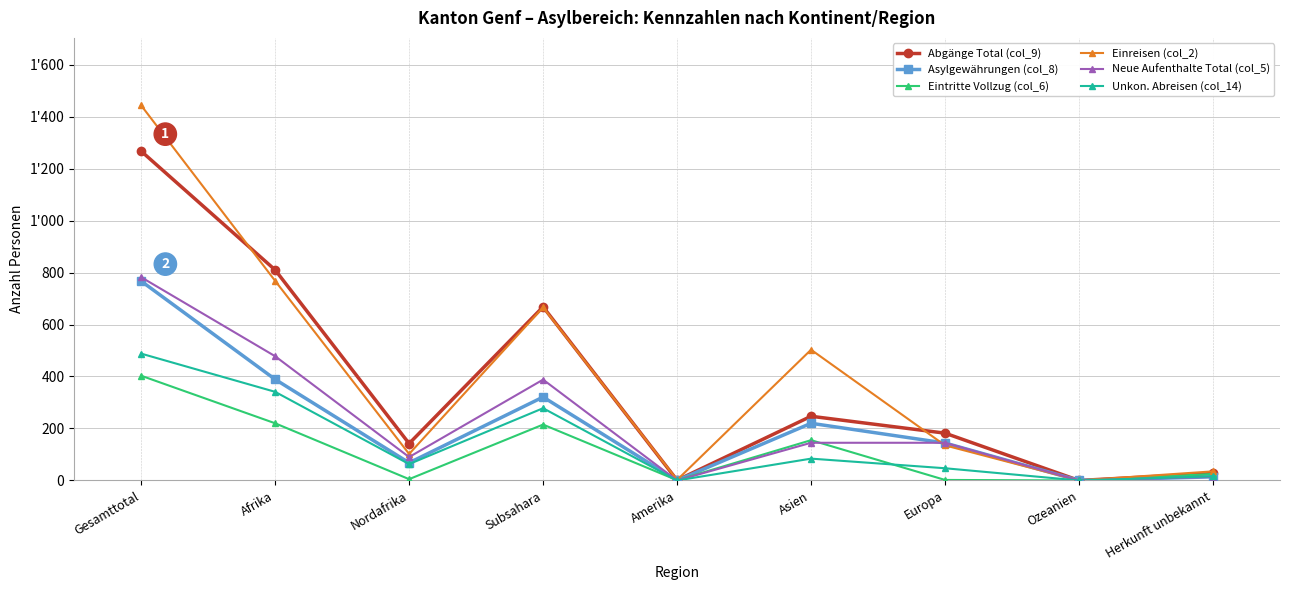

Does the chart have visible grid lines?

Yes